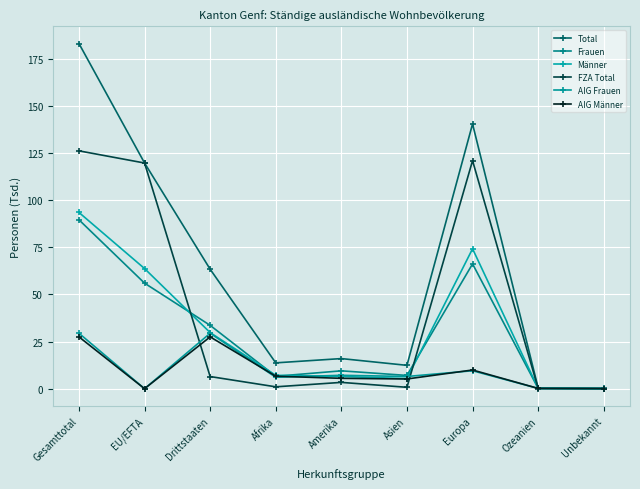

What is the sum of all Frauen values?

268776